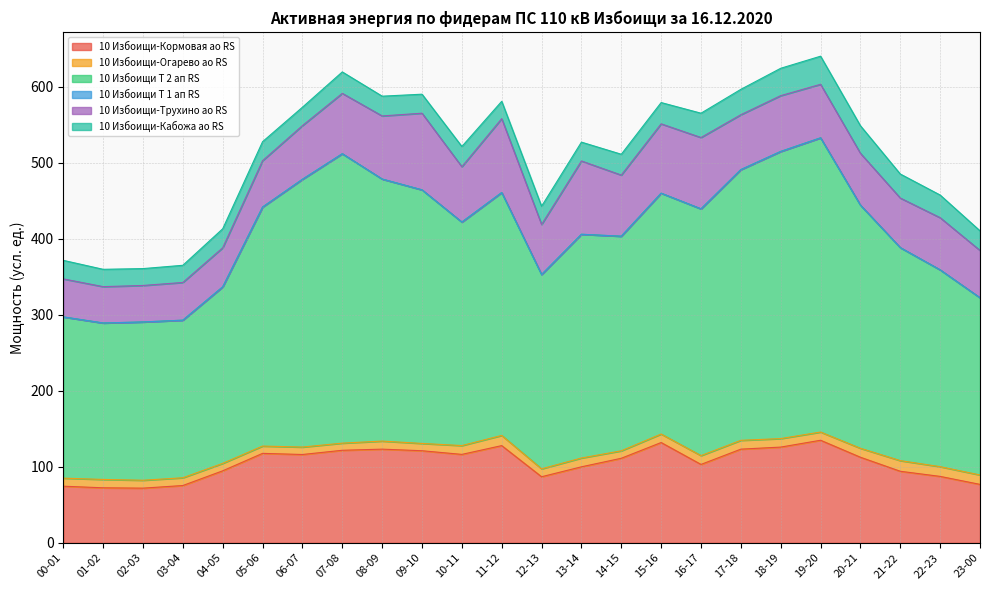

What is the label of the 24th point from the right?

00-01